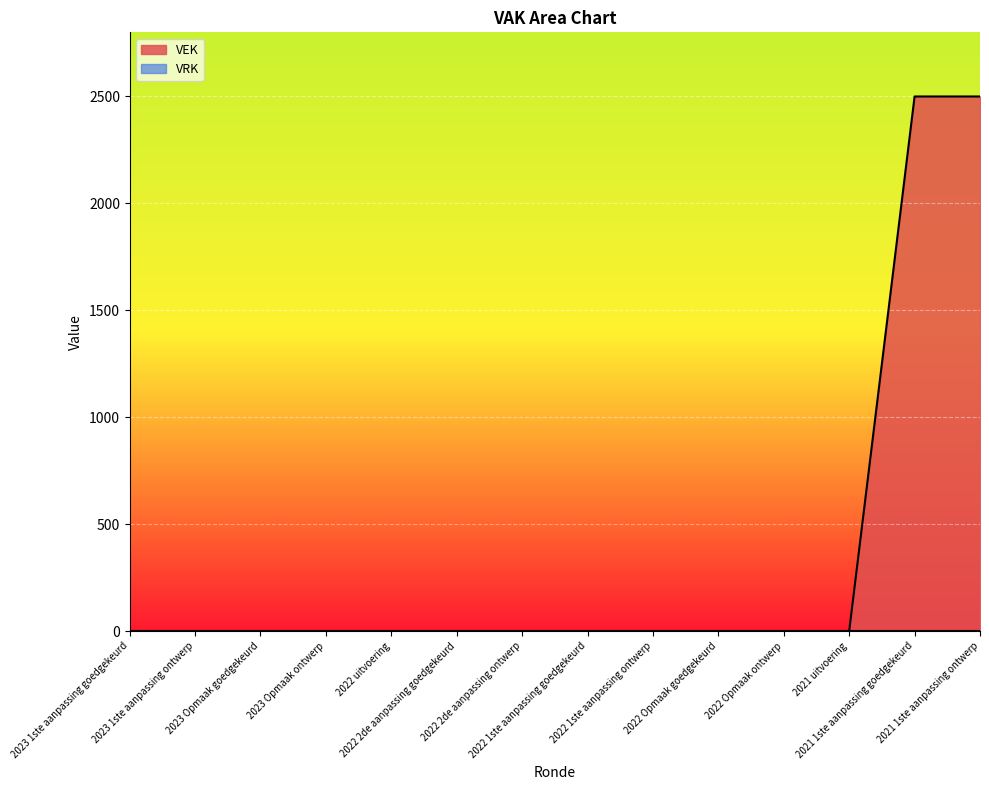

Reading left to right, transcribe all the data shown in this chart.

0	0	0	0	0	0	0	0	0	0	0	0	2500	2500